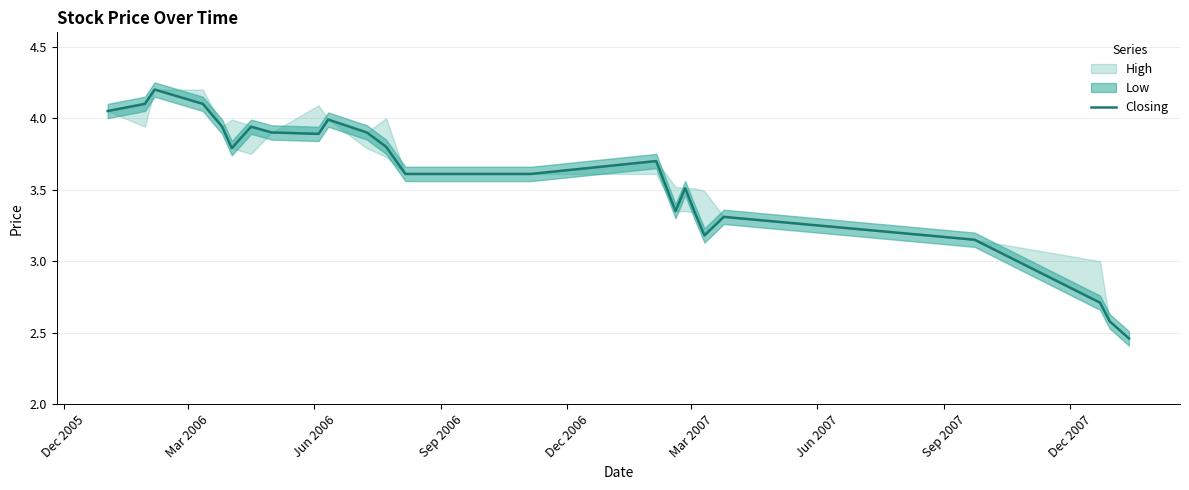

How many lines are shown in the chart?

1